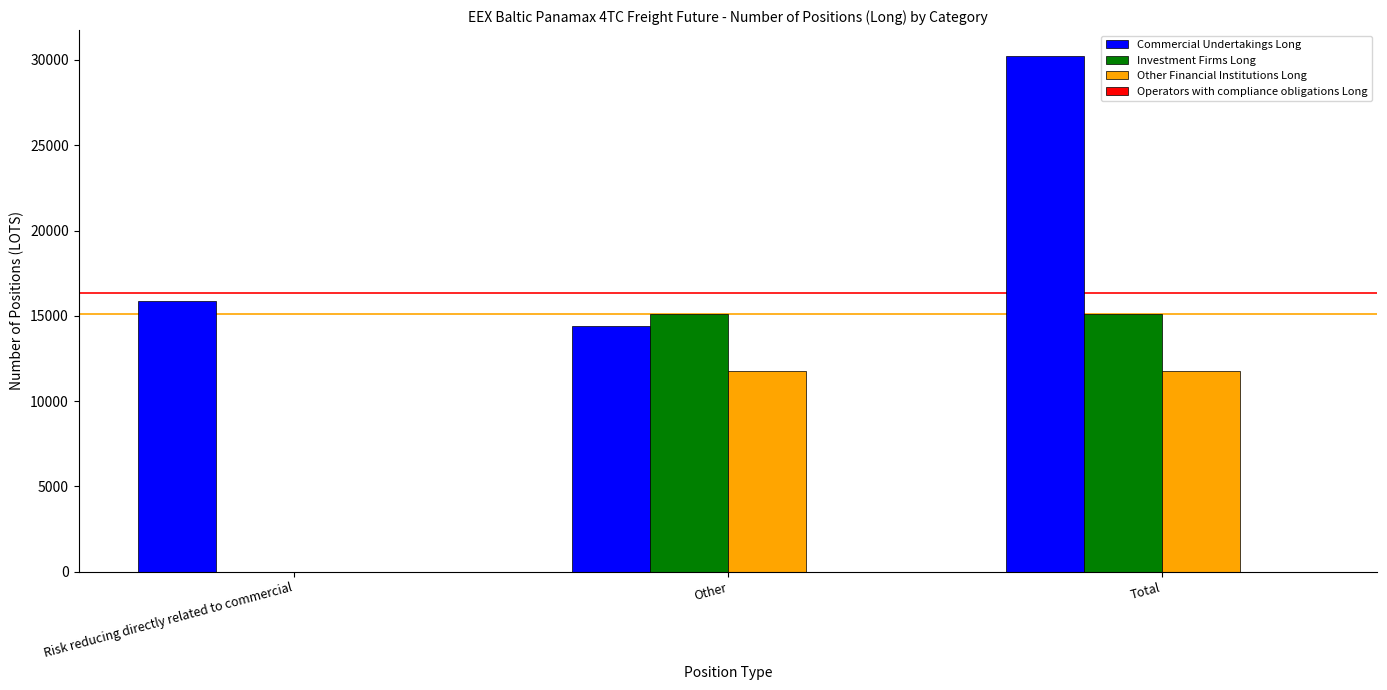

What is the sum of all Commercial Undertakings Long values?

60475.4